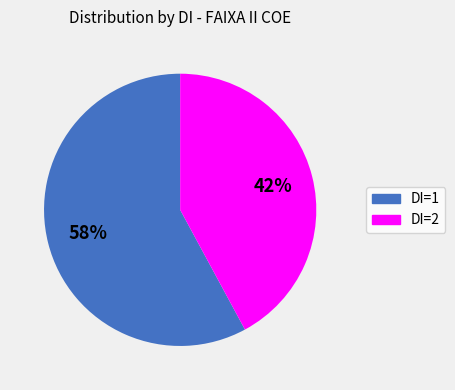

Which slice represents more than half of the pie?

DI=1